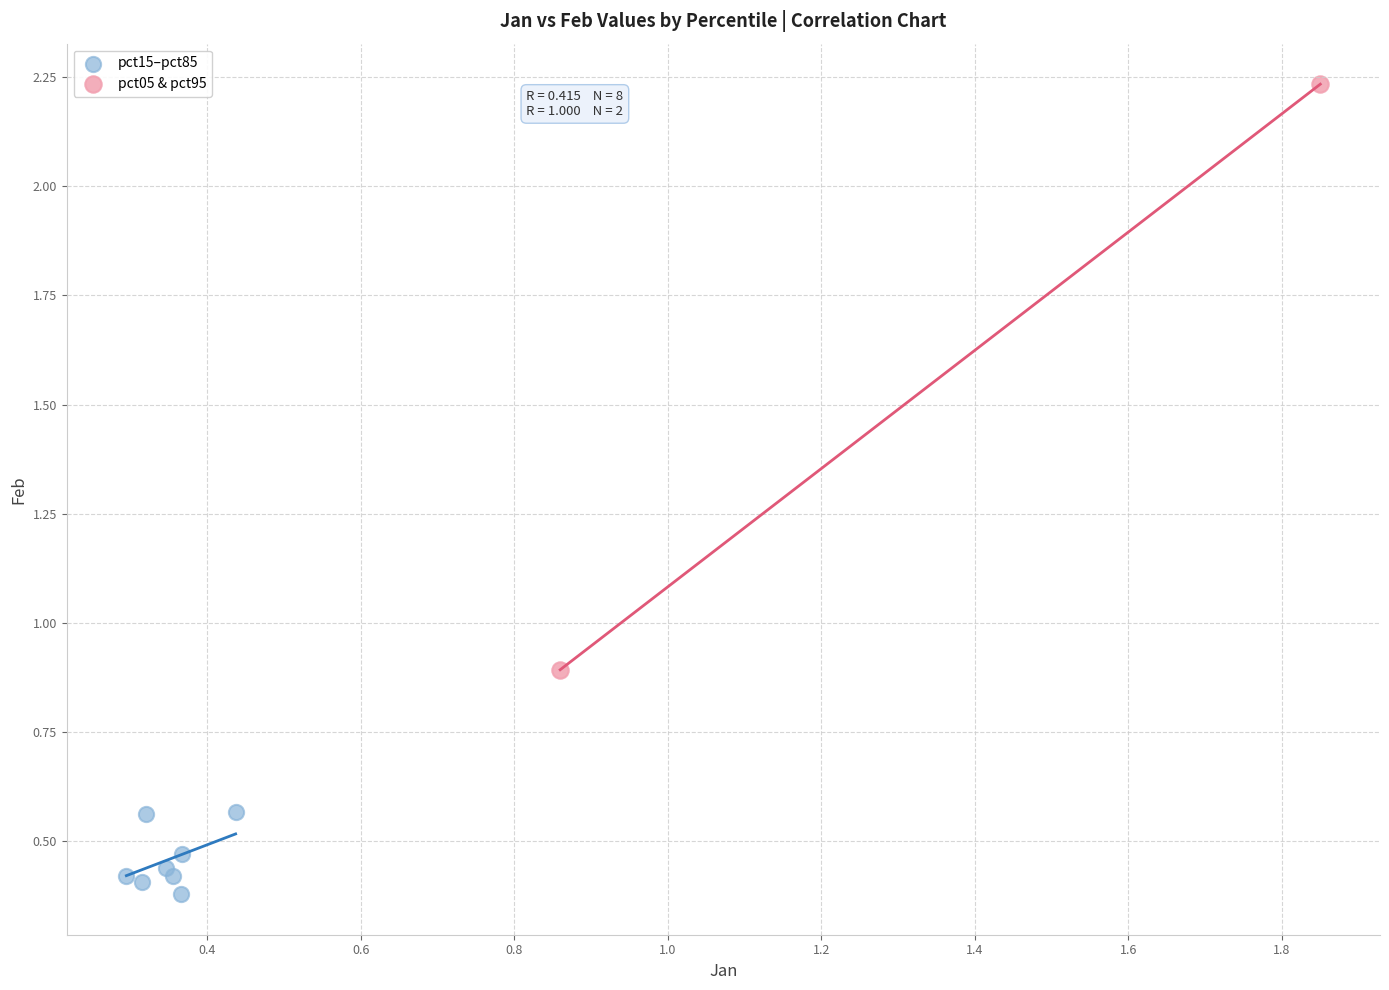

What are all the series names shown in the legend?

pct15–pct85, pct05 & pct95